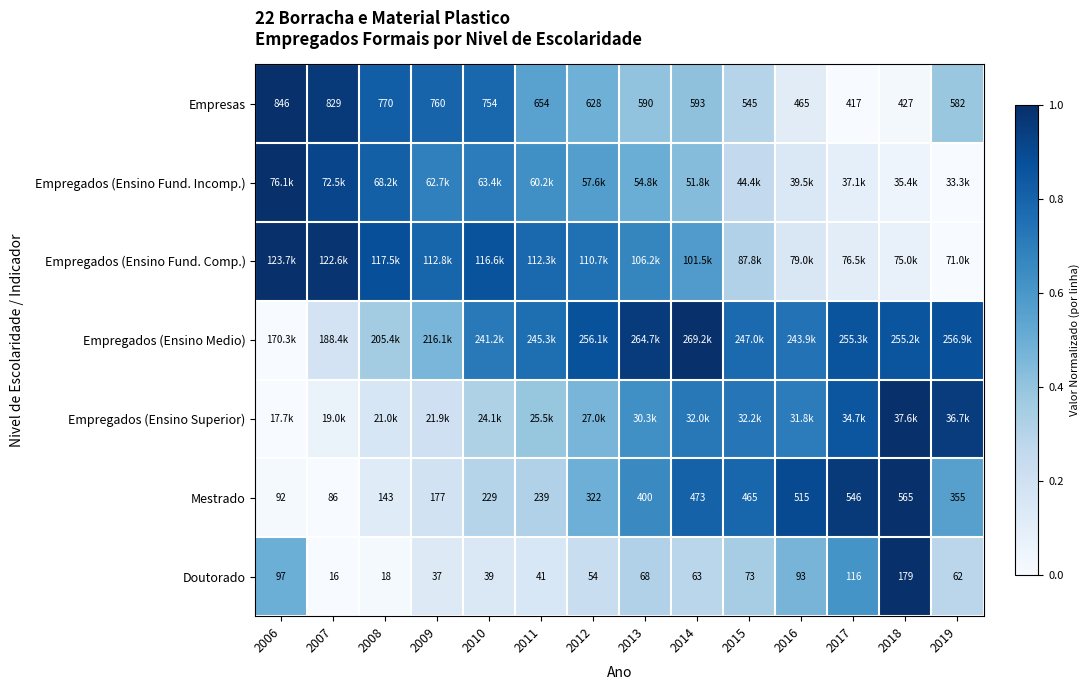

List the labels in order of Empregados (Ensino Fund. Comp.) value, smallest first.

2019, 2018, 2017, 2016, 2015, 2014, 2013, 2012, 2011, 2009, 2010, 2008, 2007, 2006